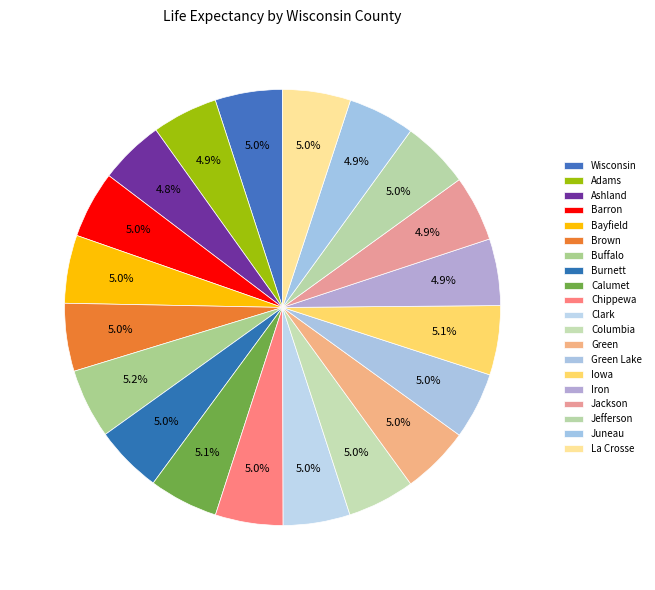

How many slices are in this pie chart?

20